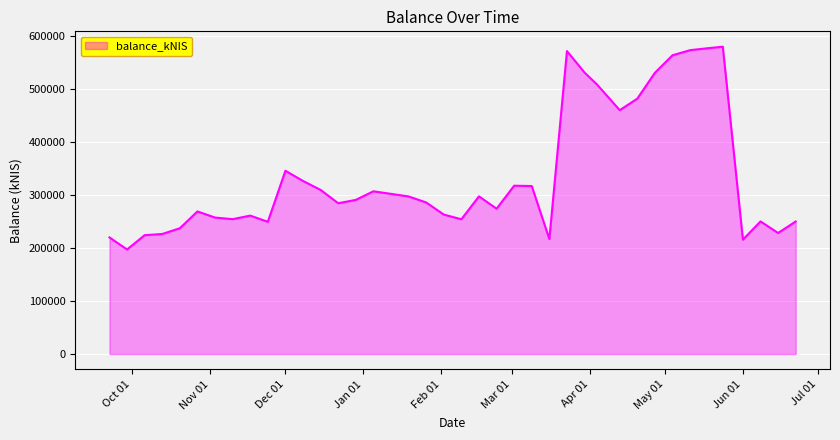

What is the greatest value displayed?

579313.2